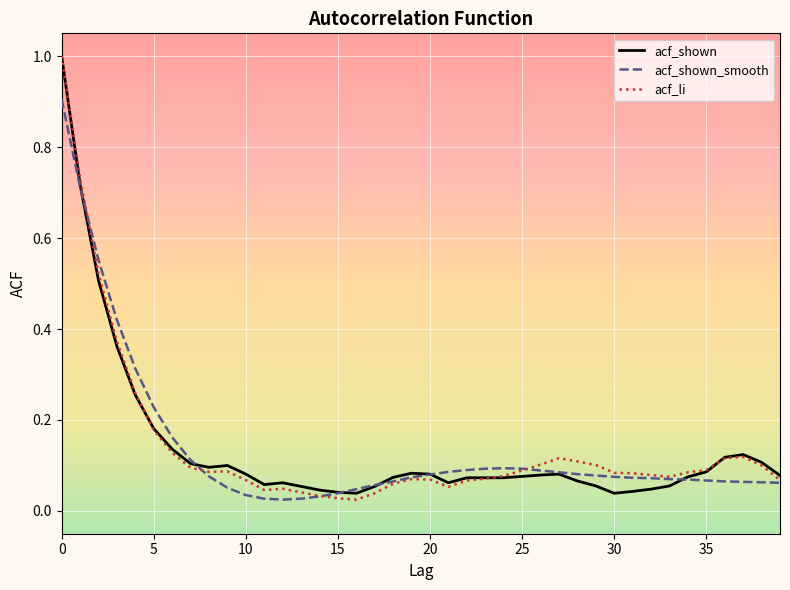

What is the maximum value shown in the chart?

1.0